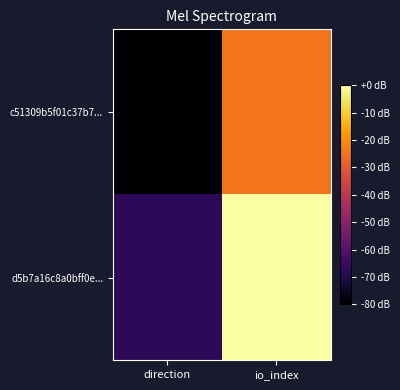

Which label corresponds to the smallest value in the chart?

direction